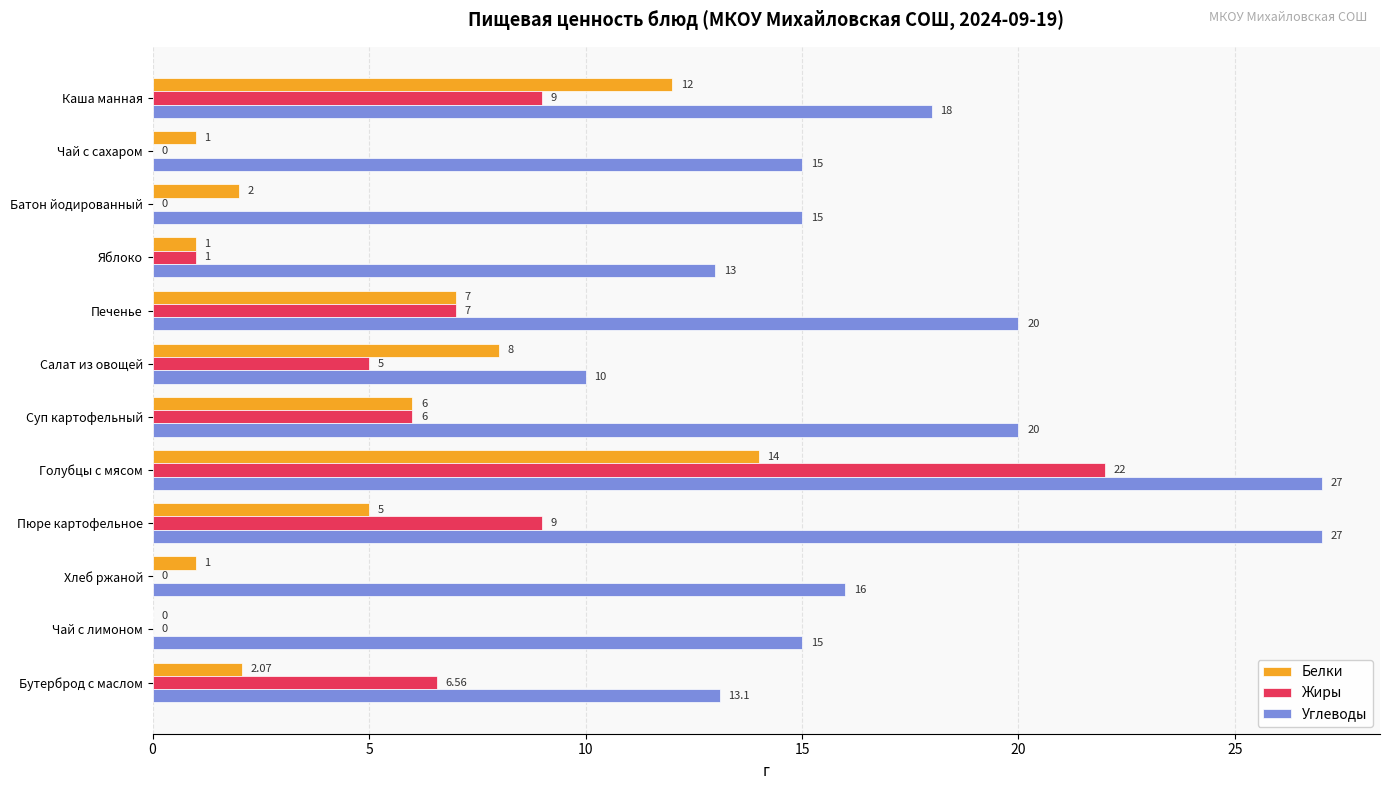

Where is Белки nearest to the value 7?

Печенье